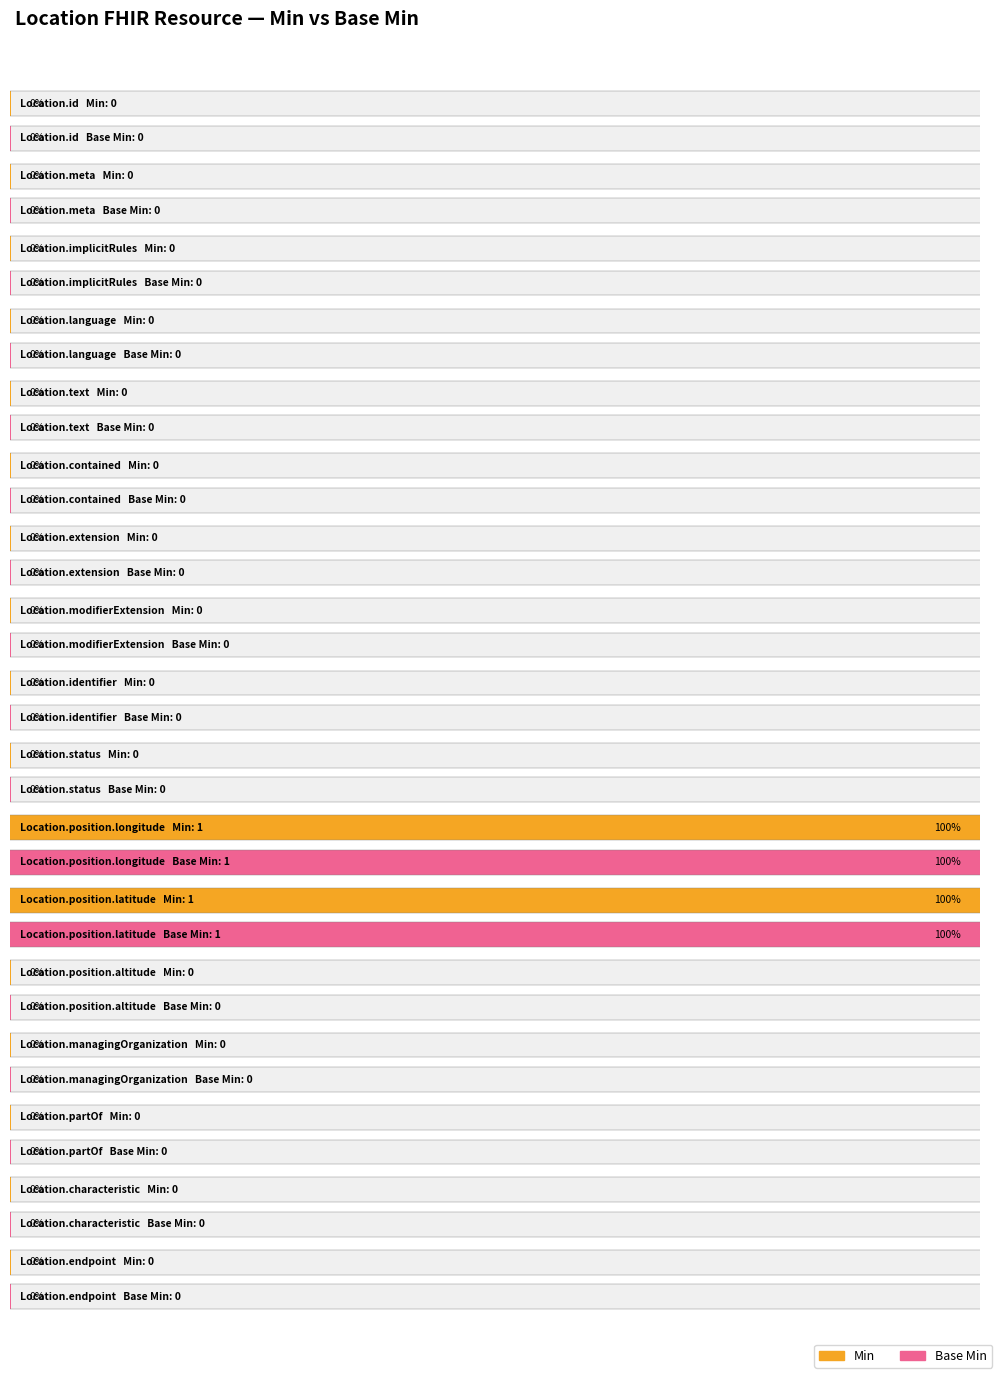

Reading left to right, what are all the values shown in this chart?

Min: Location.id=0	Location.meta=0	Location.implicitRules=0	Location.language=0	Location.text=0	Location.contained=0	Location.extension=0	Location.modifierExtension=0	Location.identifier=0	Location.status=0	Location.position.longitude=1	Location.position.latitude=1	Location.position.altitude=0	Location.managingOrganization=0	Location.partOf=0	Location.characteristic=0	Location.endpoint=0
Base Min: Location.id=0	Location.meta=0	Location.implicitRules=0	Location.language=0	Location.text=0	Location.contained=0	Location.extension=0	Location.modifierExtension=0	Location.identifier=0	Location.status=0	Location.position.longitude=1	Location.position.latitude=1	Location.position.altitude=0	Location.managingOrganization=0	Location.partOf=0	Location.characteristic=0	Location.endpoint=0